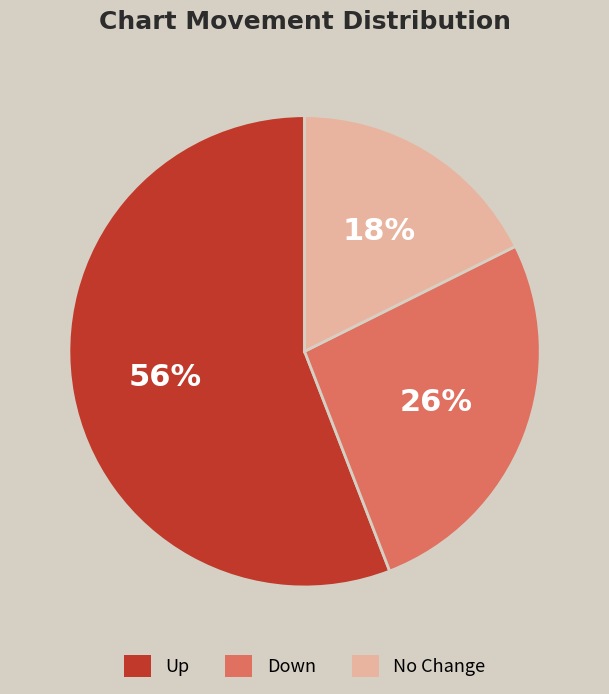

Does any single category account for the majority?

Yes